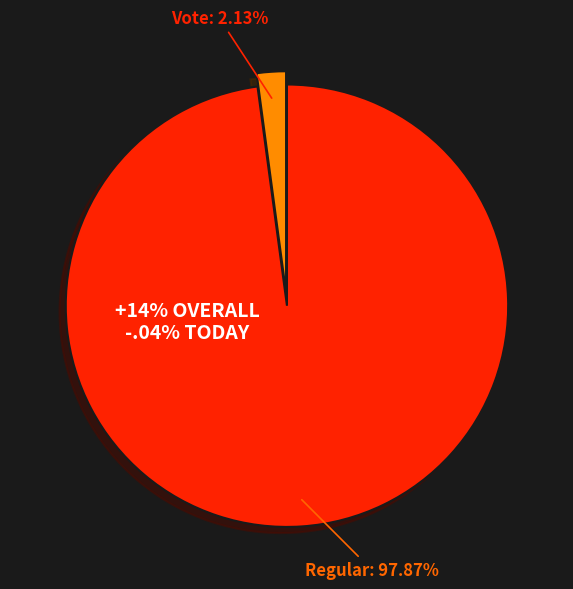

The Regular slice represents 98% of the pie. True or false?

True